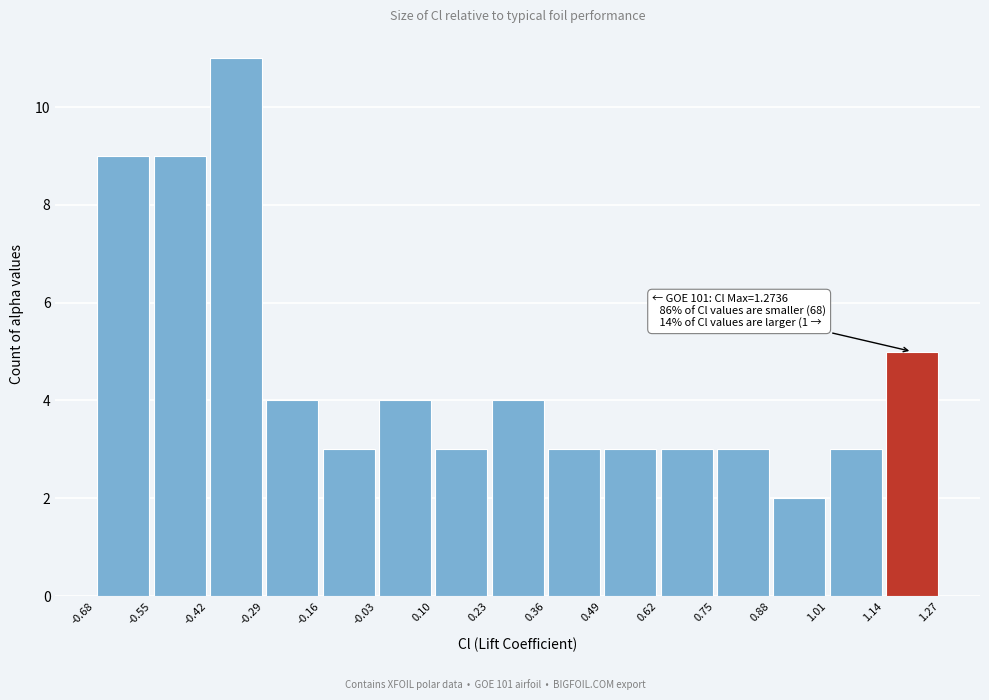

Over which range of the x-axis is the bar tallest?

-0.42 to -0.29